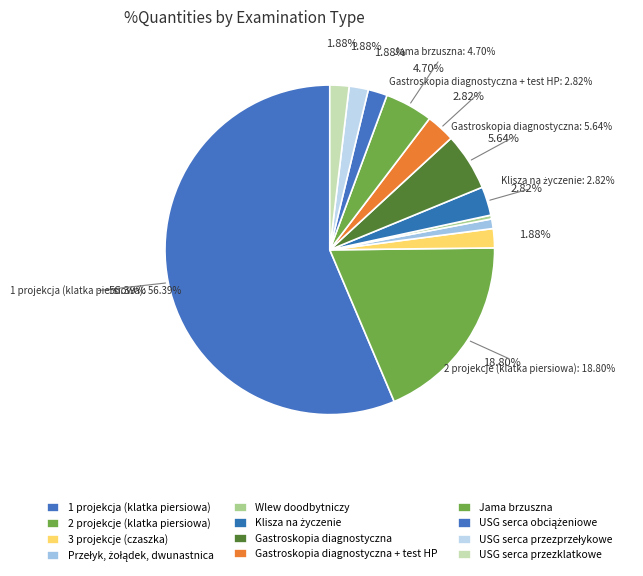

Is it true that USG serca przezklatkowe is 2% of the pie?

True